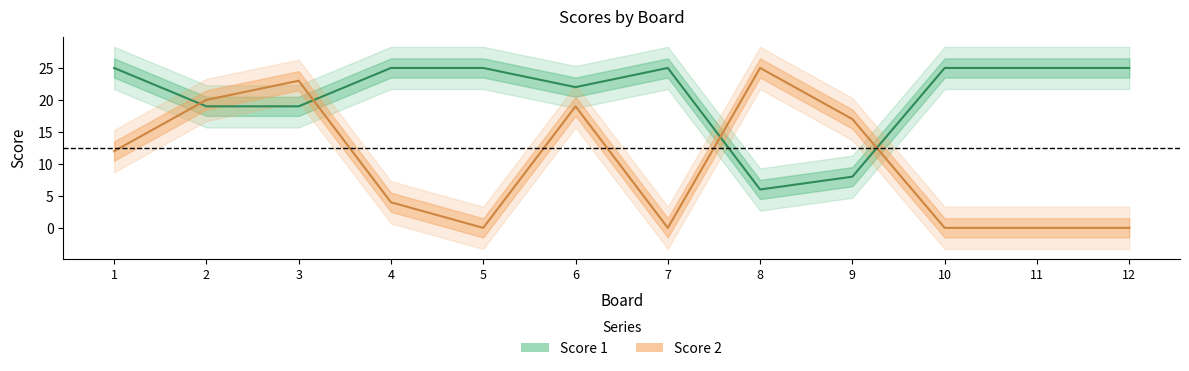

Which label corresponds to the largest value in the chart?

1